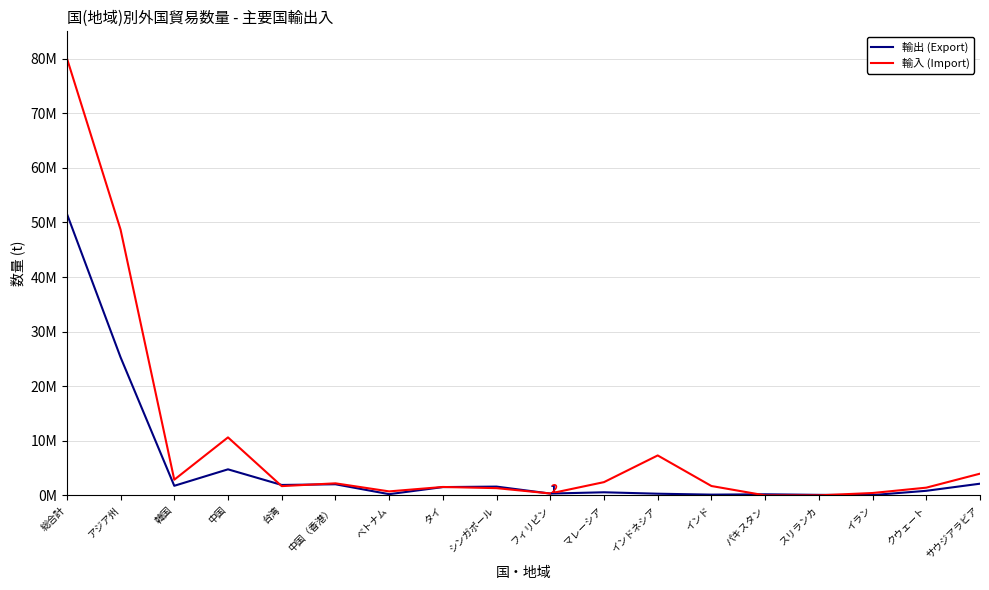

Reading right to left, transcribe all the data shown in this chart.

輸出 (Export): サウジアラビア=2142337	クウェート=839950	イラン=58470	スリランカ=97700	パキスタン=202221	インド=139205	インドネシア=307795	マレーシア=569609	フィリピン=332145	シンガポール=1610587	タイ=1521607	ベトナム=221444	中国（香港）=2036896	台湾=1910803	中国=4773566	韓国=1757750	アジア州=25300694	総合計=51608676
輸入 (Import): サウジアラビア=3979153	クウェート=1416568	イラン=436983	スリランカ=5842	パキスタン=0	インド=1718476	インドネシア=7318023	マレーシア=2430114	フィリピン=353906	シンガポール=1327060	タイ=1543118	ベトナム=733324	中国（香港）=2209605	台湾=1697848	中国=10624201	韓国=2874359	アジア州=48685757	総合計=80102629